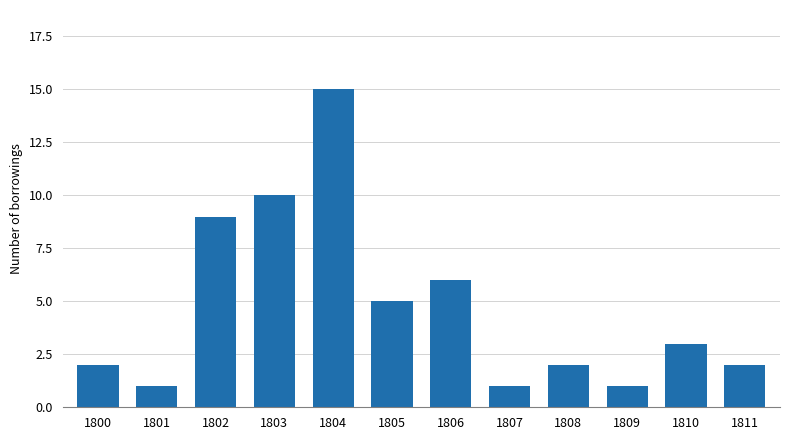

Reading left to right, extract all data points from this chart.

1800=2	1801=1	1802=9	1803=10	1804=15	1805=5	1806=6	1807=1	1808=2	1809=1	1810=3	1811=2